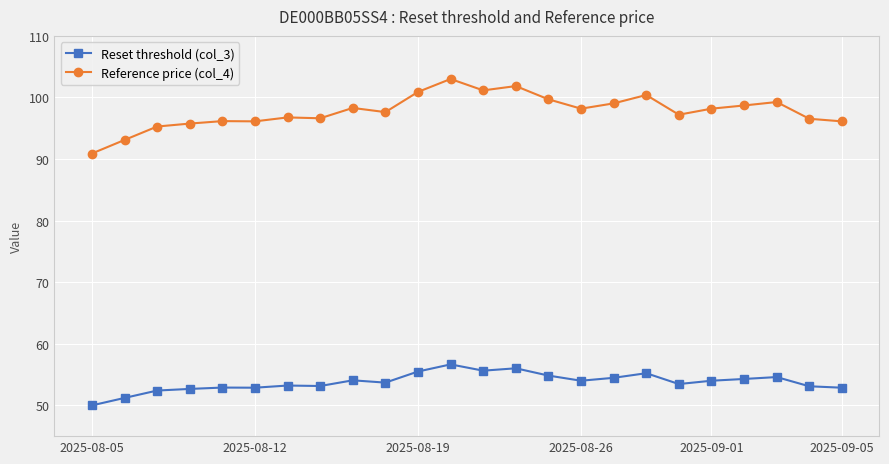

How many lines are shown in the chart?

2